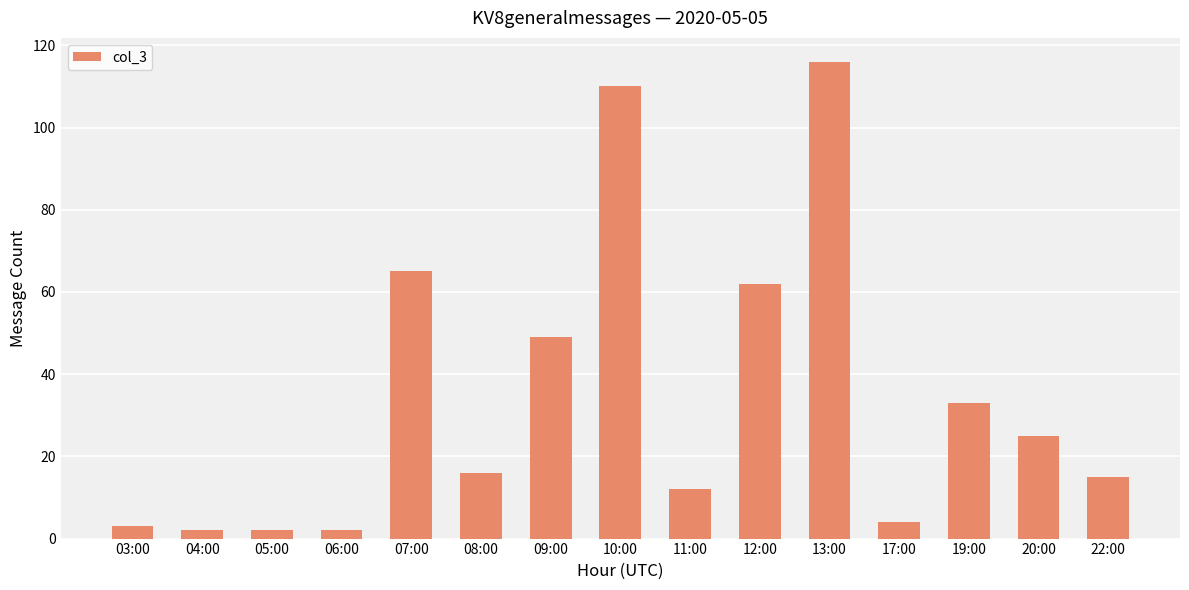

Reading left to right, transcribe all the data shown in this chart.

03:00=3	04:00=2	05:00=2	06:00=2	07:00=65	08:00=16	09:00=49	10:00=110	11:00=12	12:00=62	13:00=116	17:00=4	19:00=33	20:00=25	22:00=15